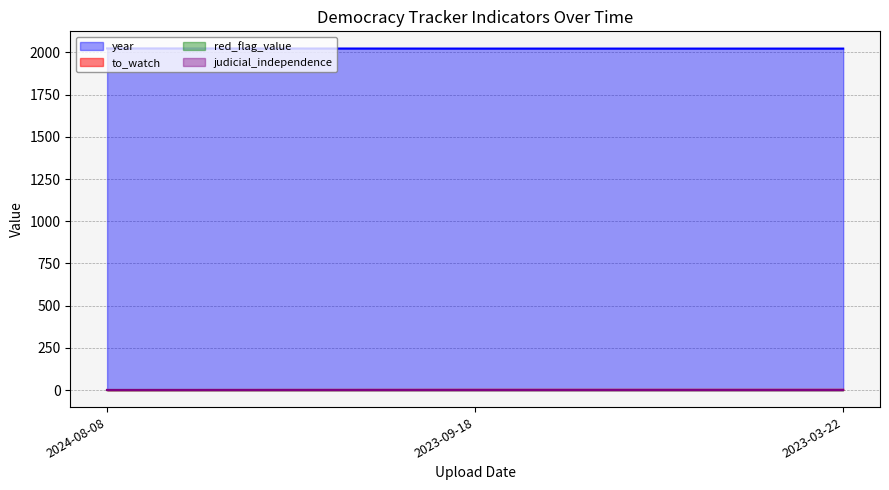

At which category is the sum across all series the highest?

2024-08-08